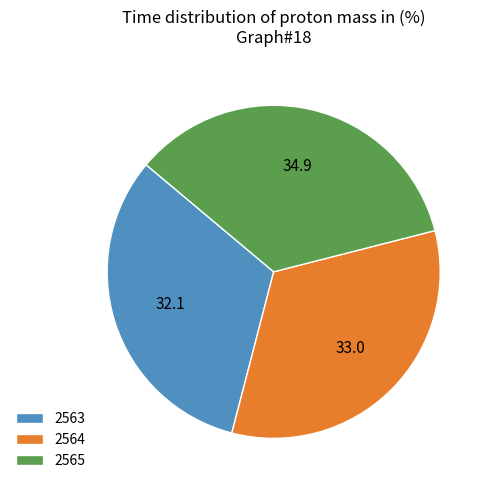

What is the ratio of the value at 2563 to the value at 2564?

1.0